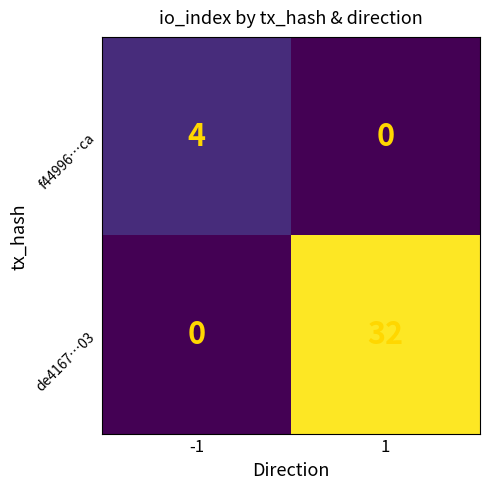

Count the number of categories in the chart.

2